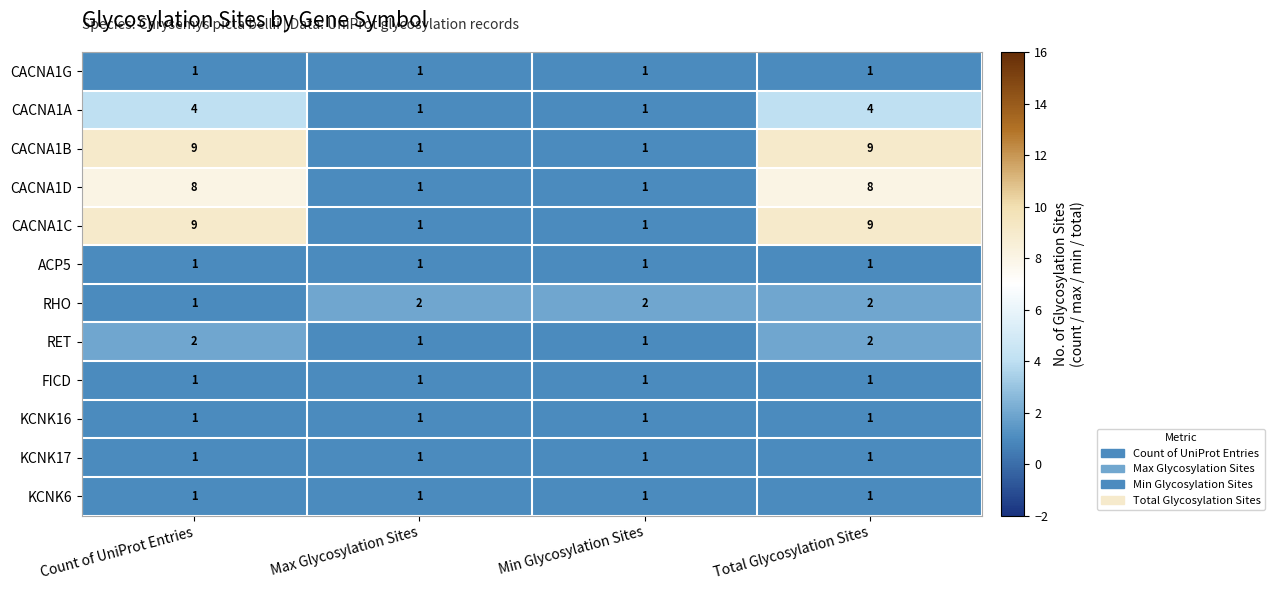

Is it true that KCNK6 equals 1 at Total Glycosylation Sites?

True